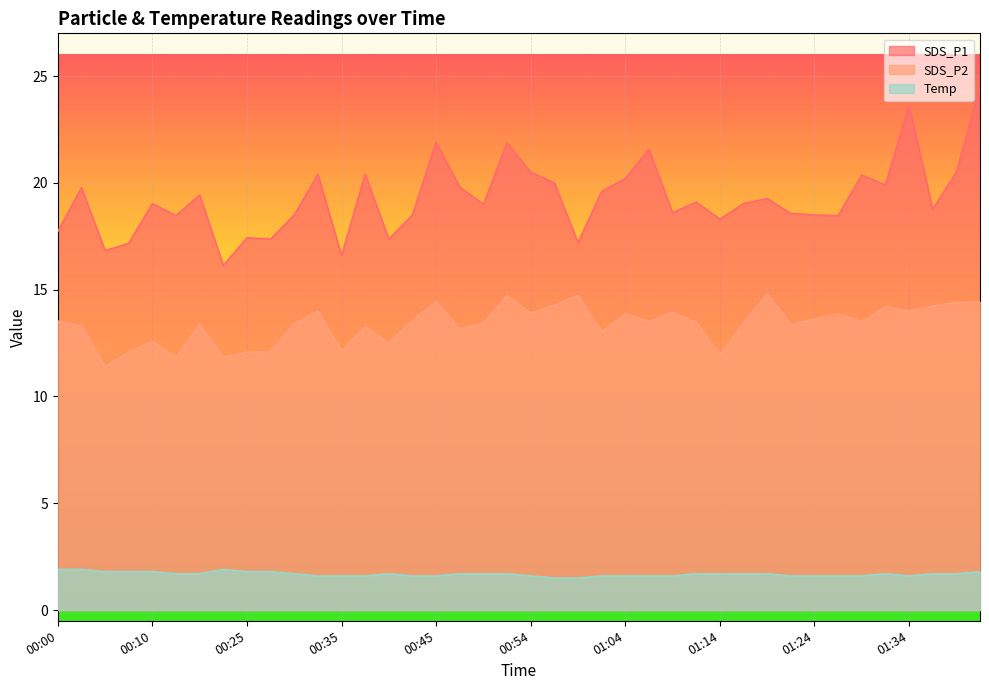

Which series has the largest total across all categories?

SDS_P1